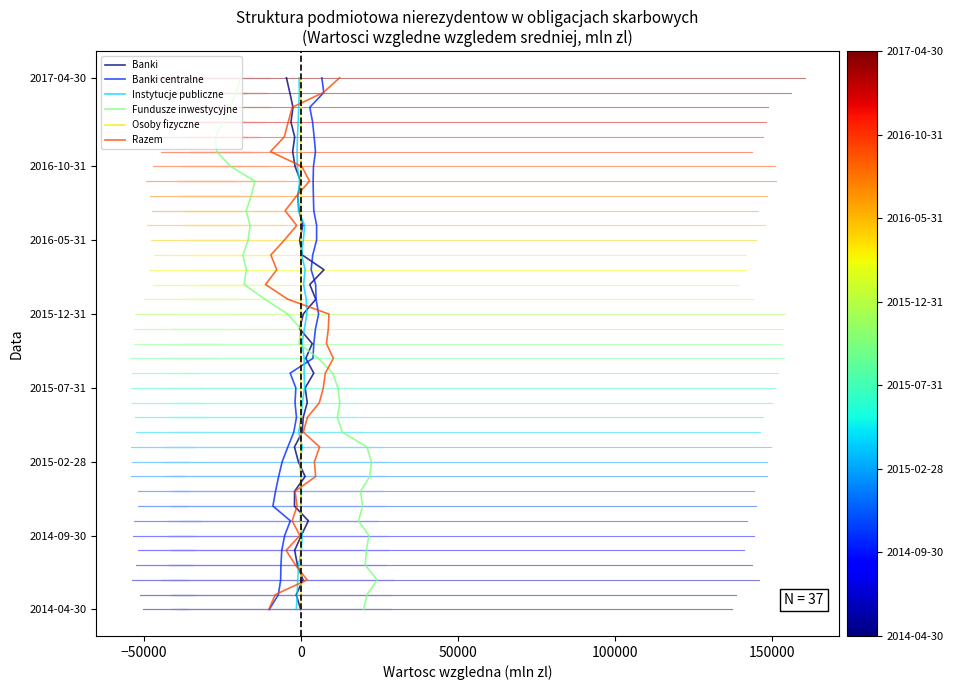

What is the sum of all Instytucje publiczne values?

666